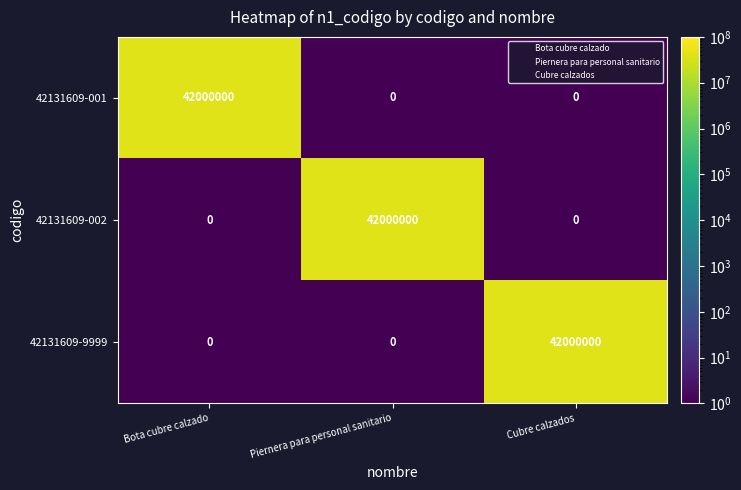

Reading left to right, transcribe all the data shown in this chart.

42131609-001: Bota cubre calzado=42000000	Piernera para personal sanitario=0	Cubre calzados=0
42131609-002: Bota cubre calzado=0	Piernera para personal sanitario=42000000	Cubre calzados=0
42131609-9999: Bota cubre calzado=0	Piernera para personal sanitario=0	Cubre calzados=42000000